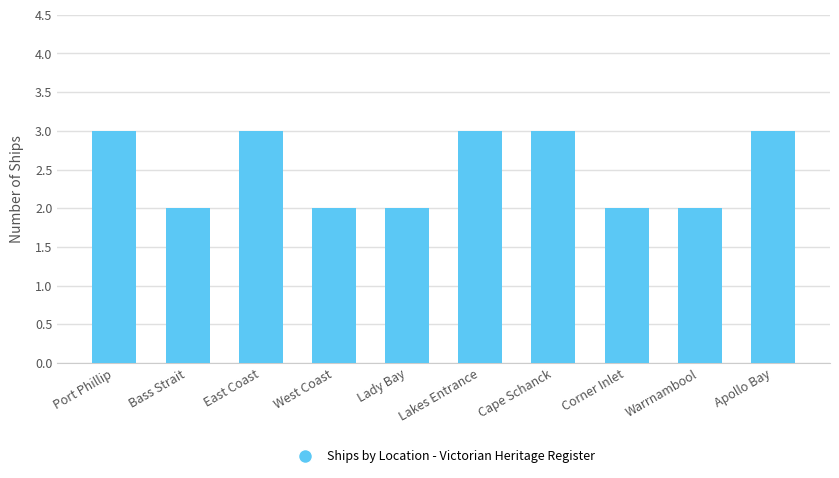

Reading right to left, what are all the values shown in this chart?

3	2	2	3	3	2	2	3	2	3